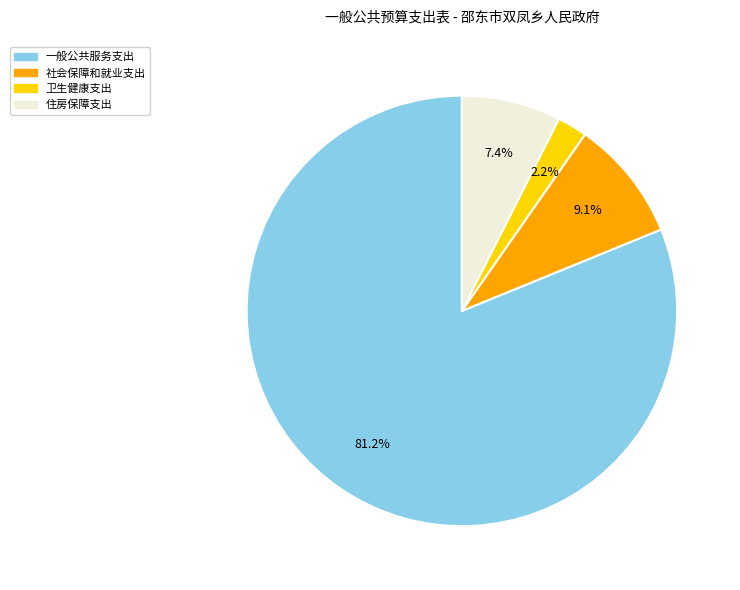

Which category accounts for the majority?

一般公共服务支出